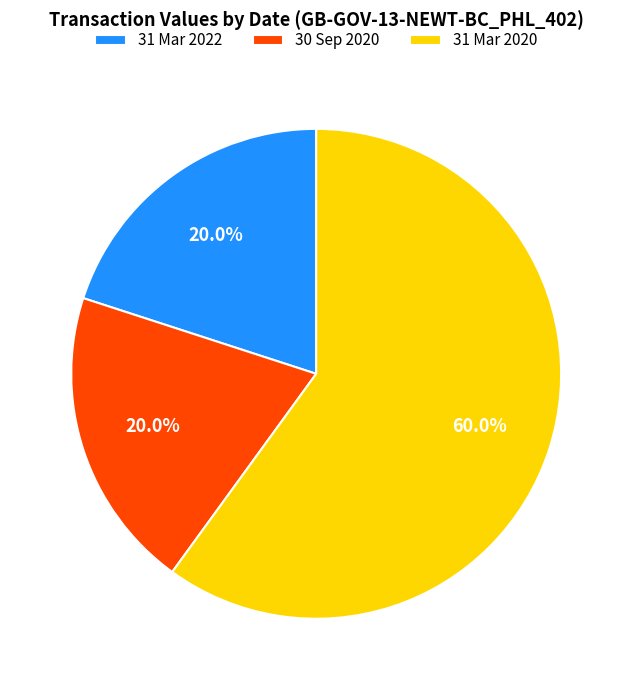

What percentage is the 31 Mar 2020 slice, to the nearest percent?

60%